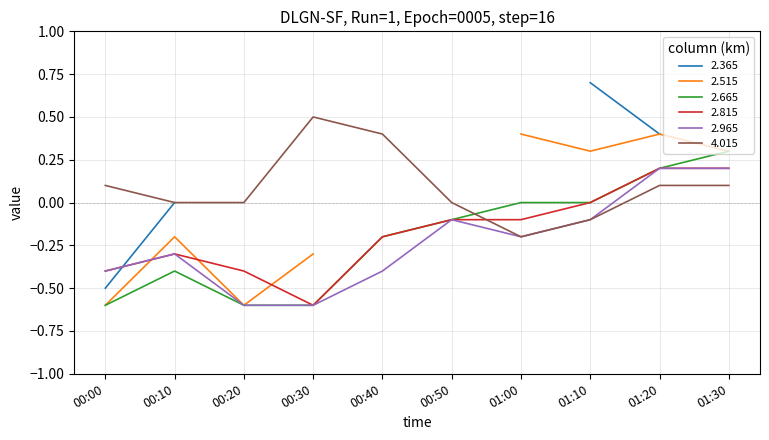

What is the sum of the 2.965 values at 00:00 and 01:10?

-0.5